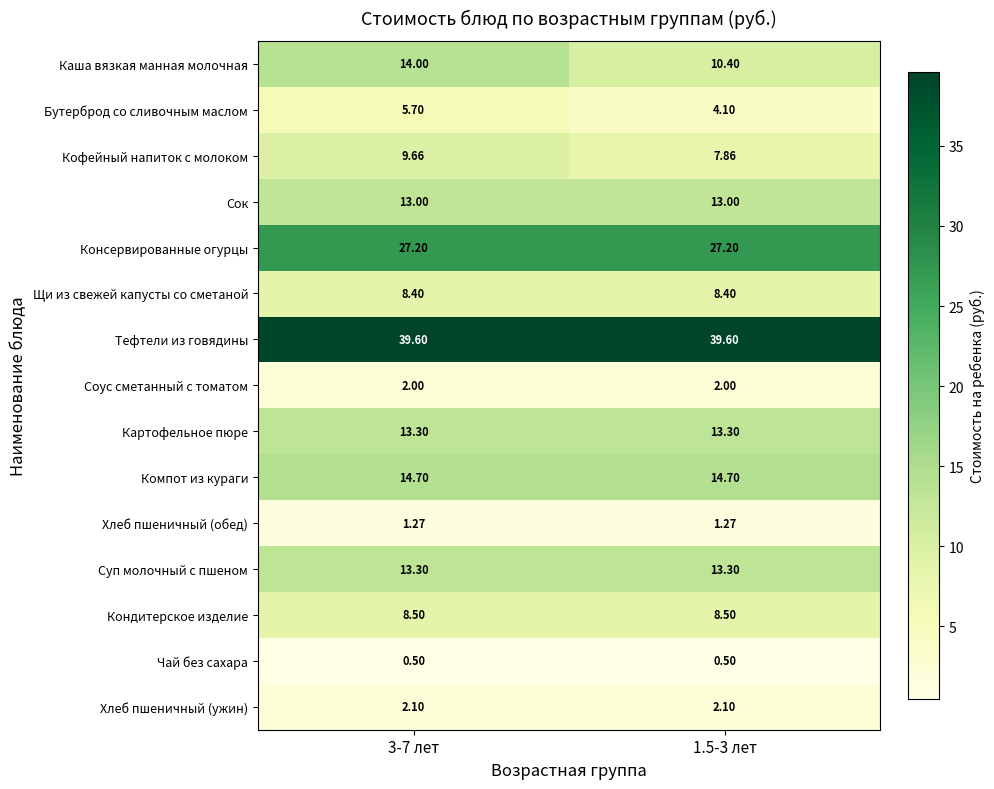

Is the value of Суп молочный с пшеном at 1.5-3 лет greater than the value of Щи из свежей капусты со сметаной at 3-7 лет?

Yes